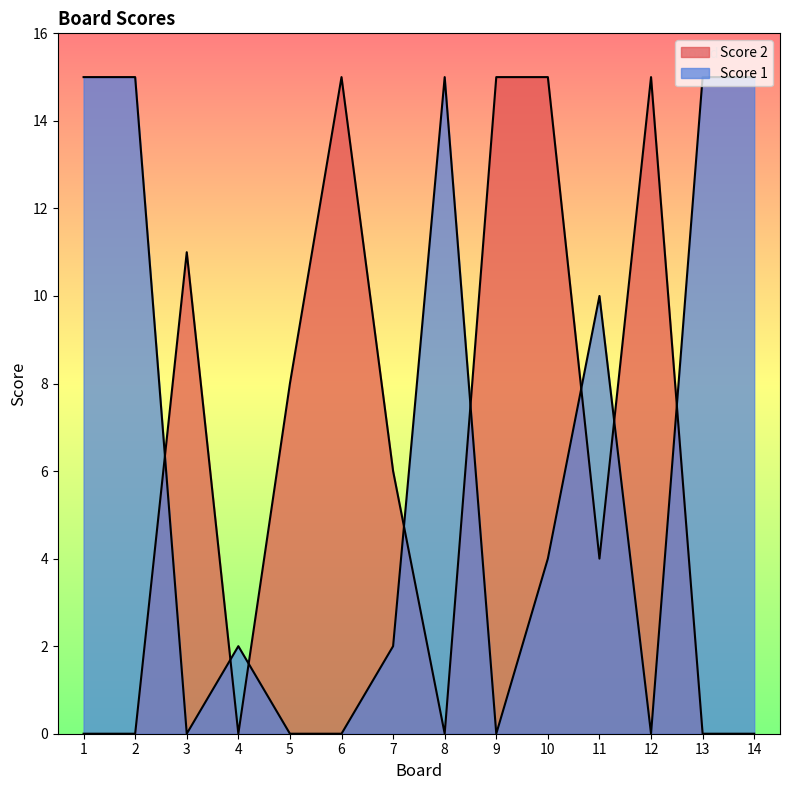

Between 3 and 4, which is larger?

4